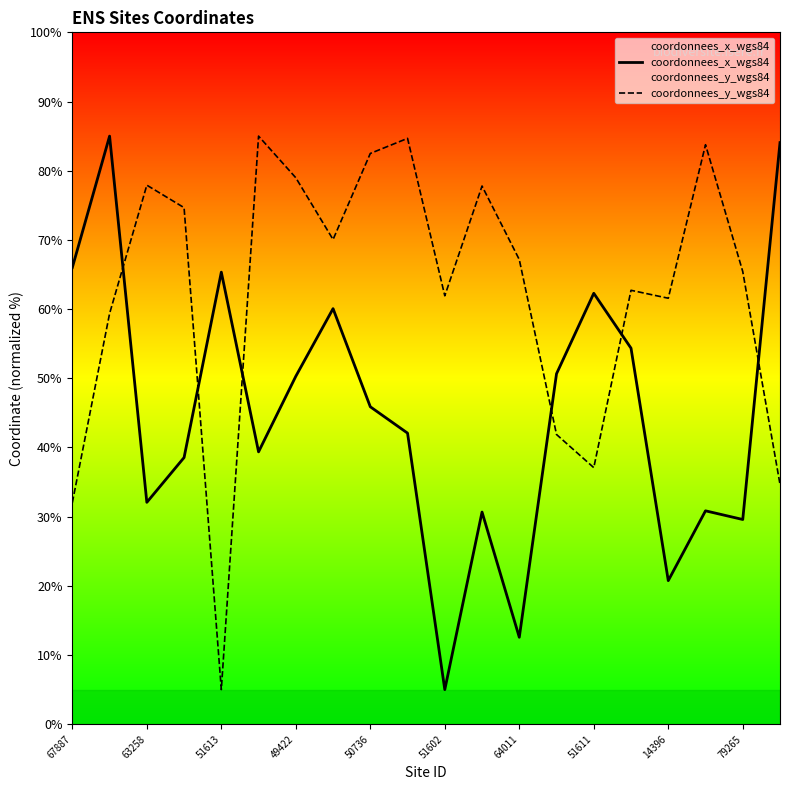

Where does the coordonnees_y_wgs84 series first go above 67?

63258